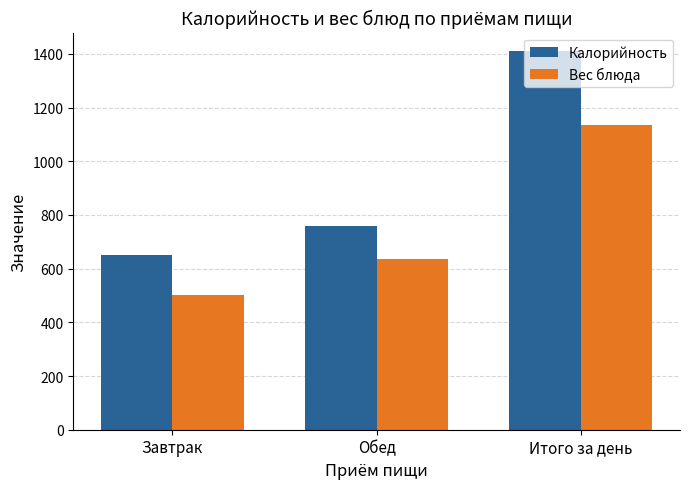

What value does the Вес блюда series have at Итого за день?

1135.0